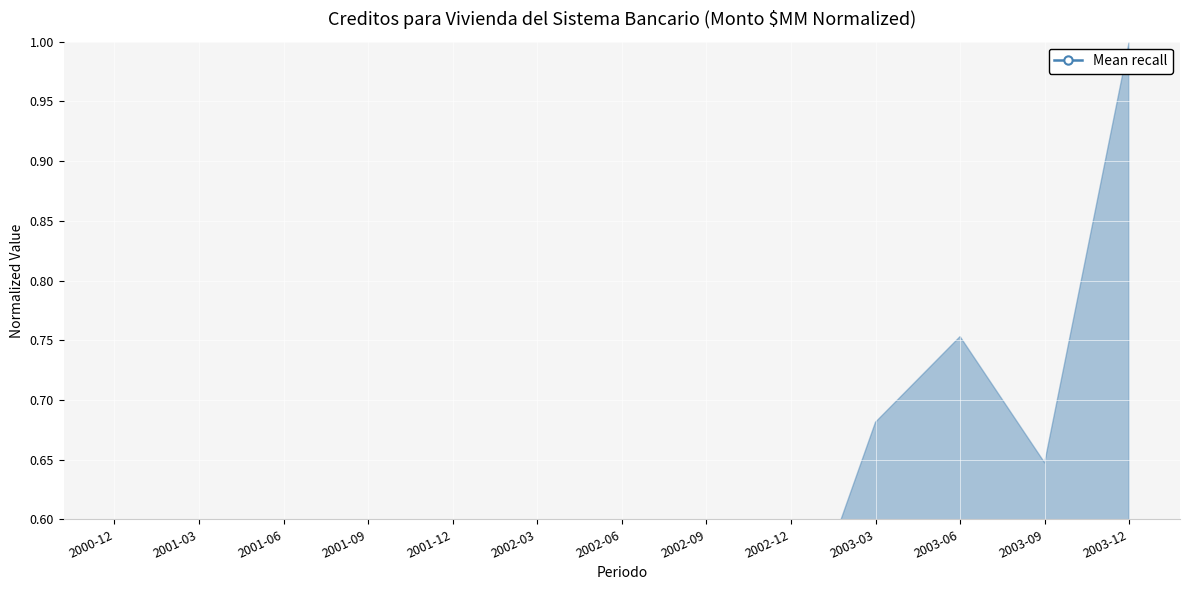

What is the difference between the second highest and second lowest values?

0.1